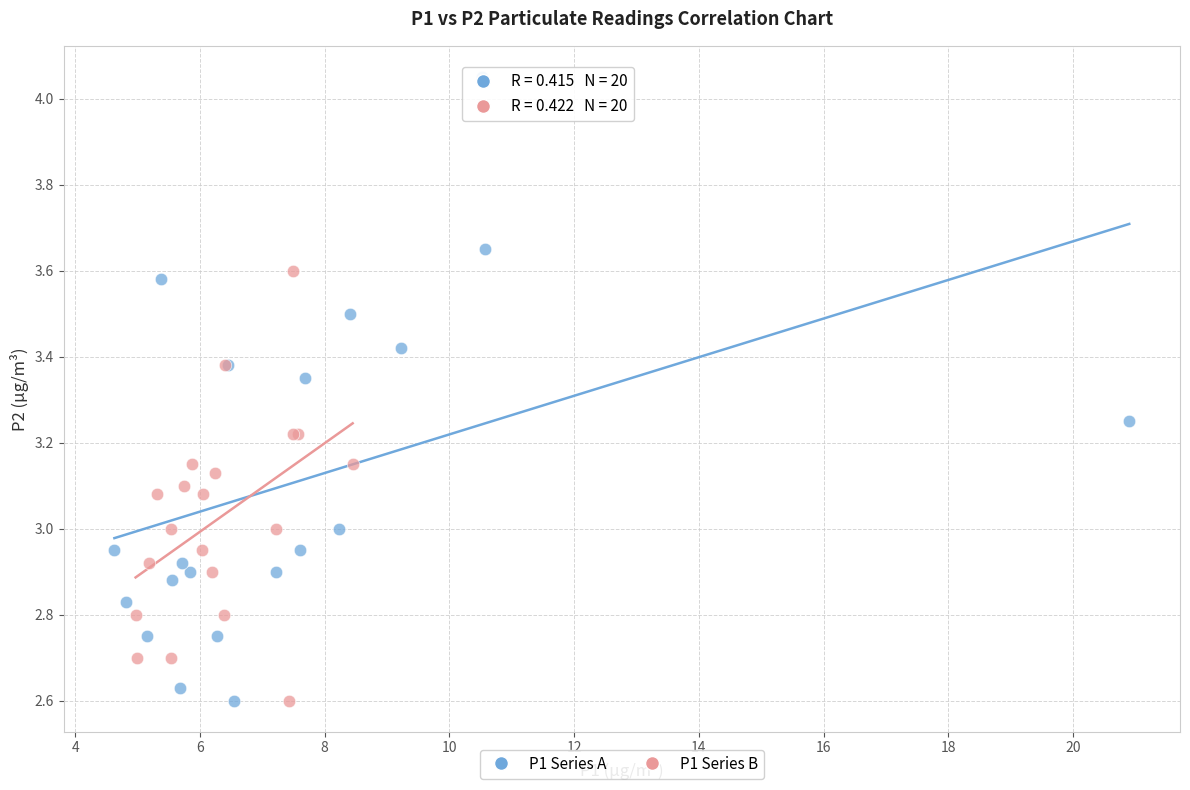

Which series reaches the maximum Y coordinate?

P1 Series A